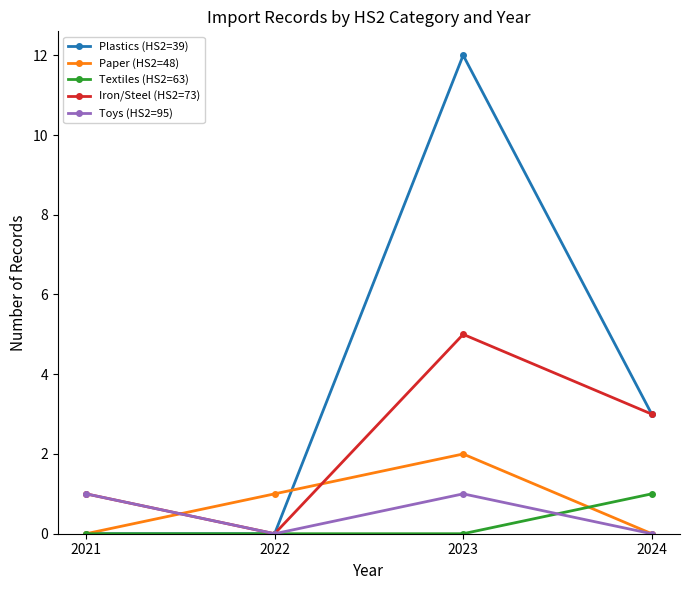

Where do Paper (HS2=48) and Iron/Steel (HS2=73) first cross each other?

2021 and 2022